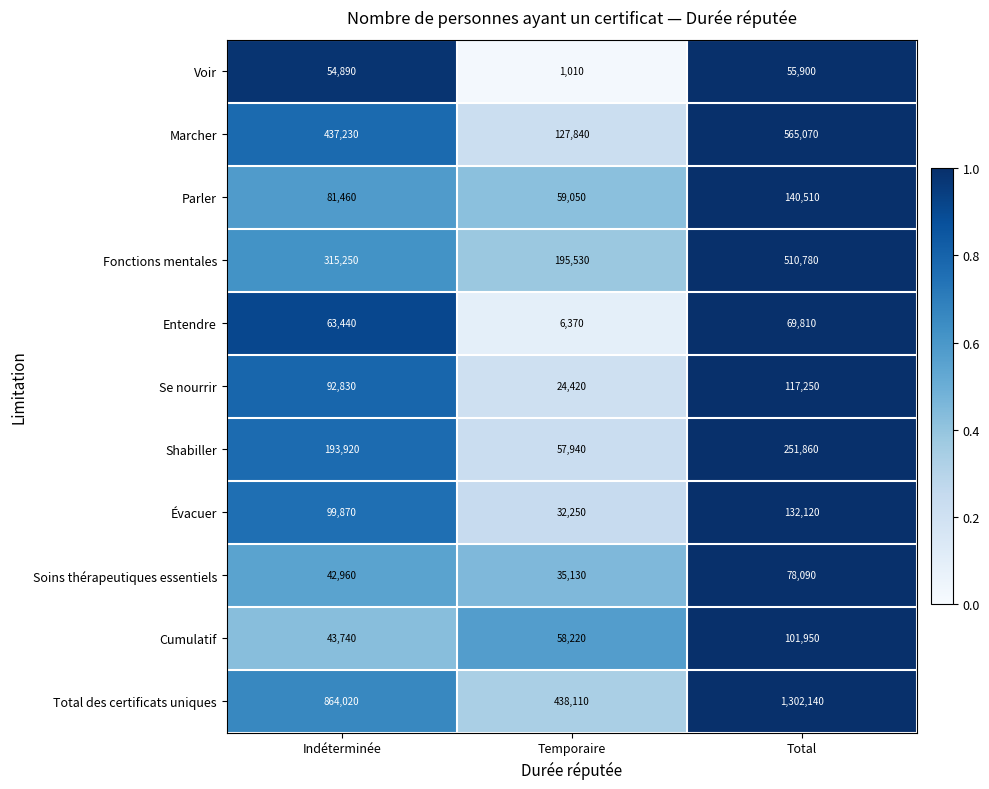

Where is Shabiller nearest to the value 154900?

Indéterminée